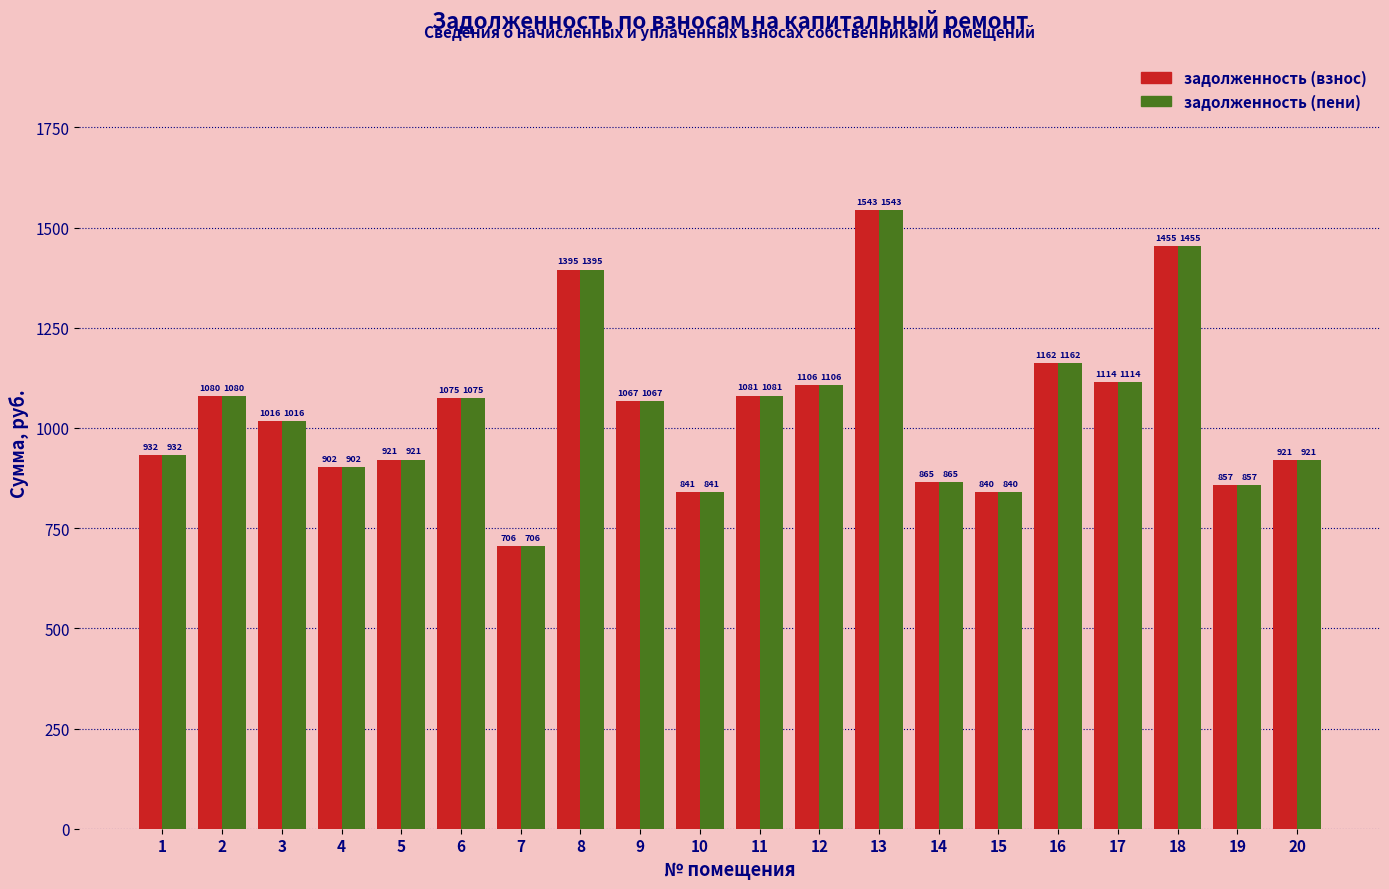

What value does the задолженность (пени) series have at 14?

864.6